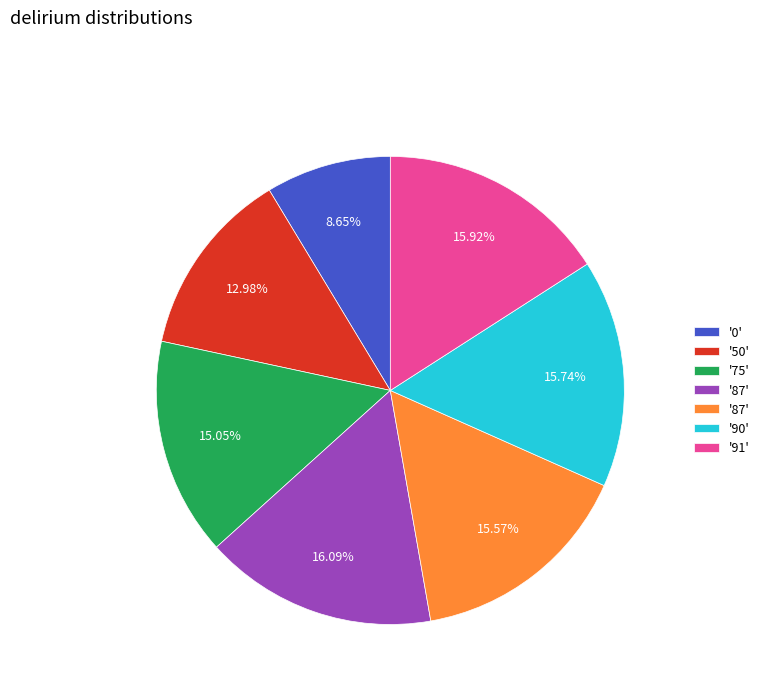

To the nearest percent, what is the difference between the largest and smallest slice percentages?

7%